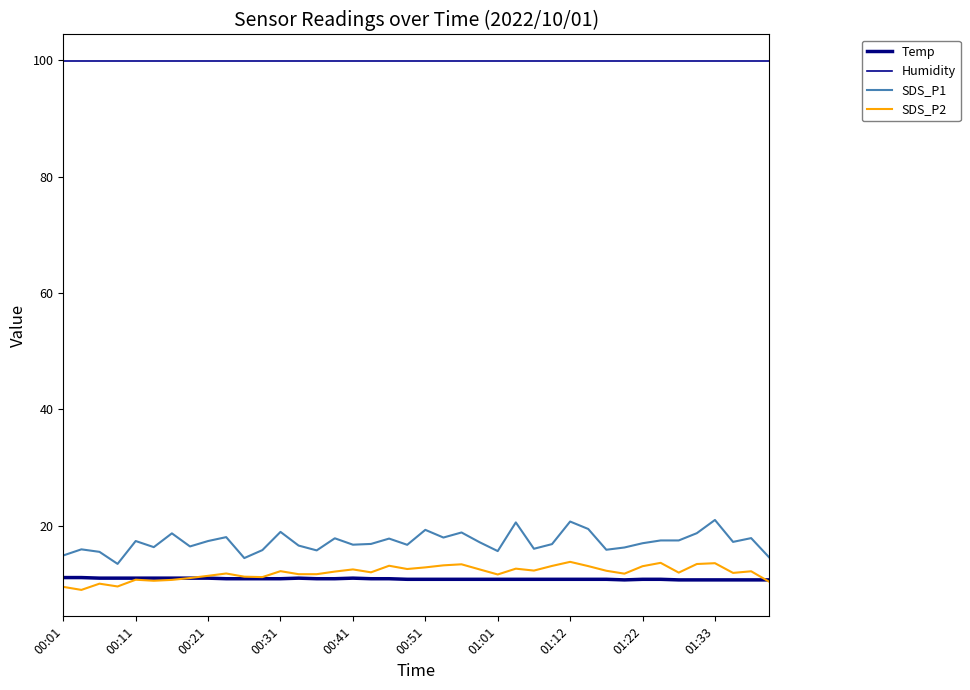

Does the chart have visible grid lines?

No